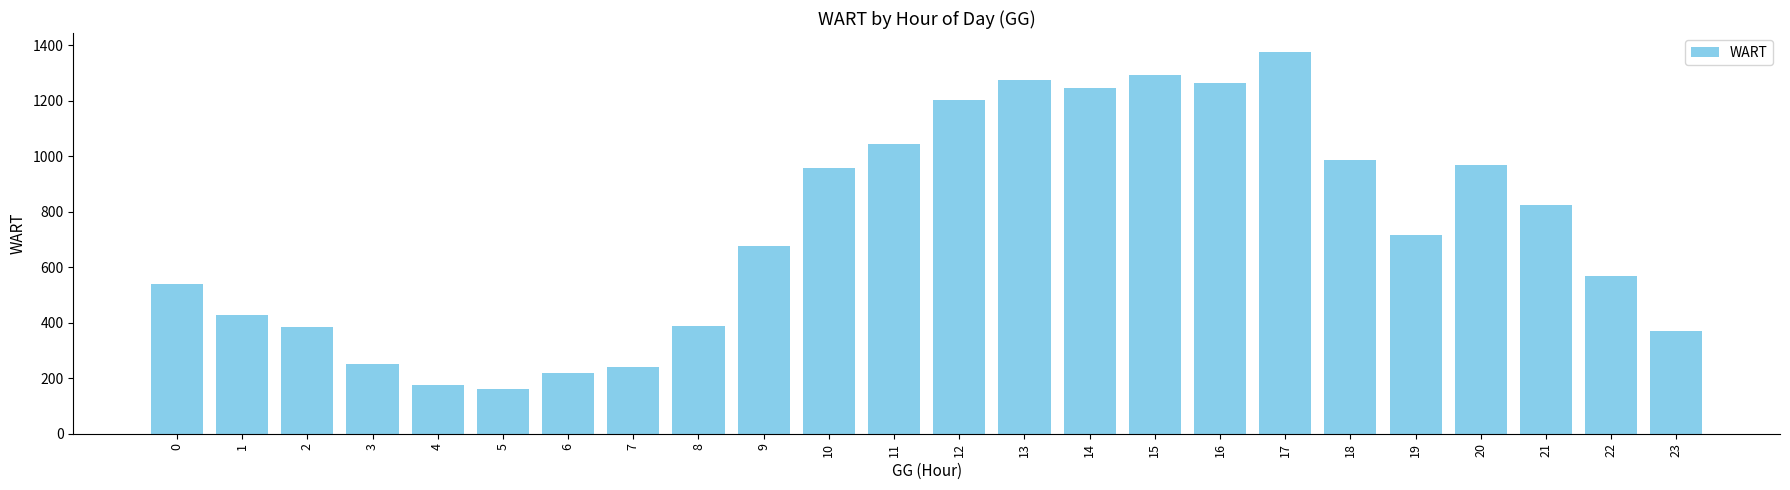

What is the average value?

732